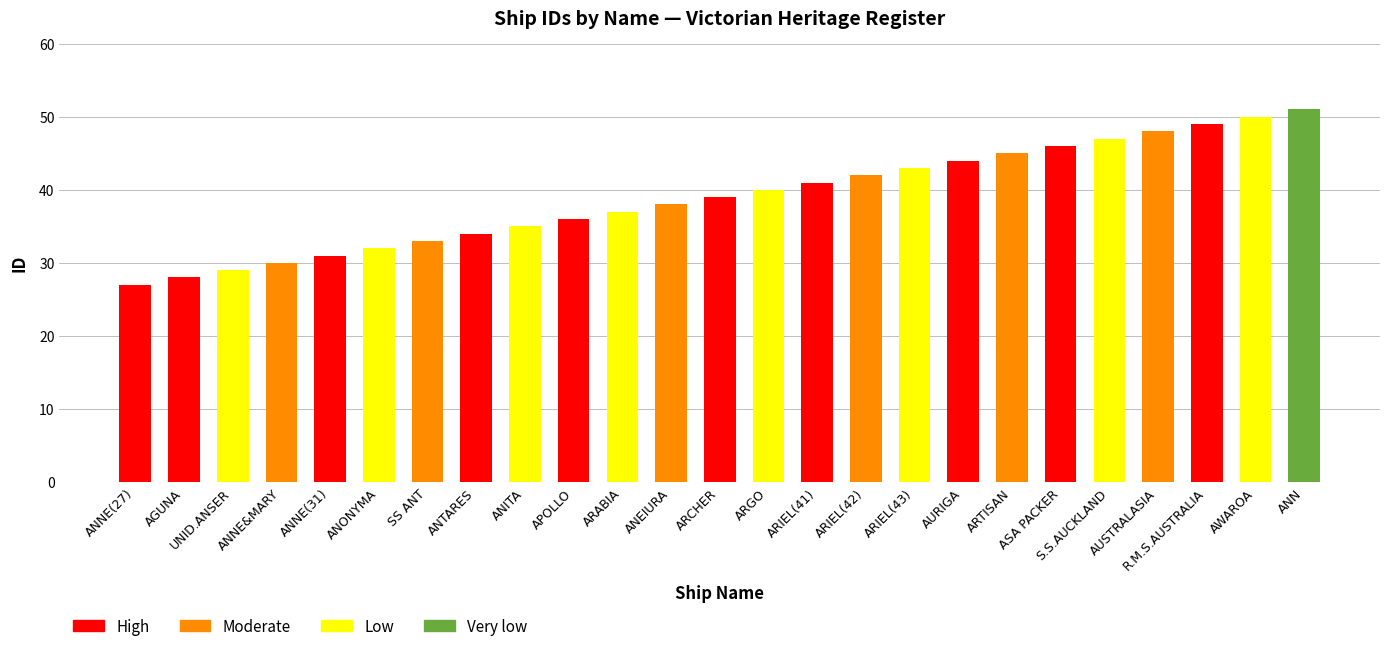

What is the sum of all values?

975